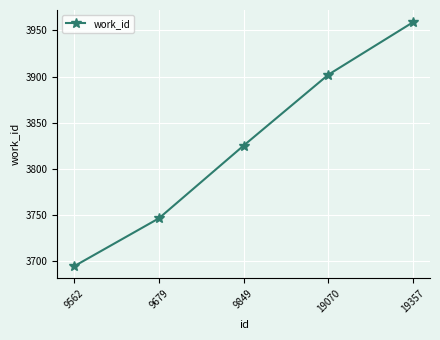

Between 9679 and 9562, which is larger?

9679